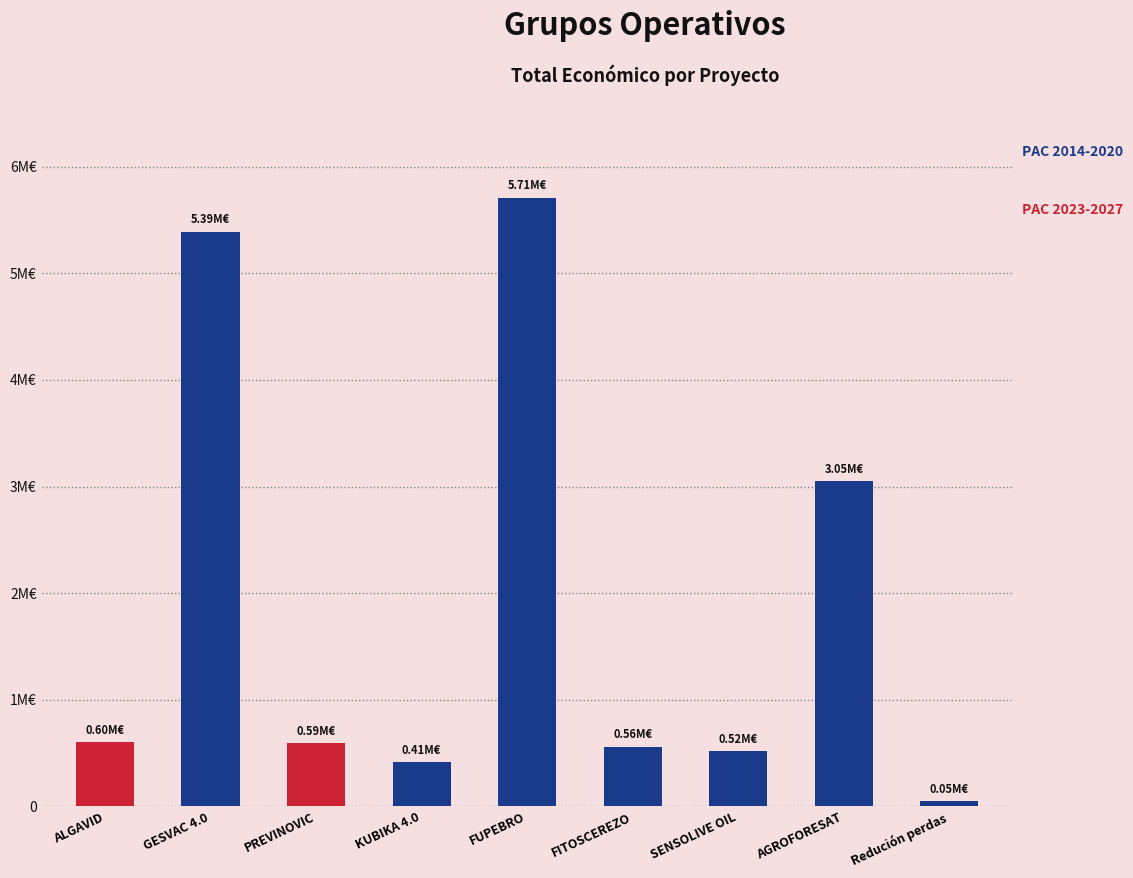

Between ALGAVID and PREVINOVIC, which is larger?

ALGAVID